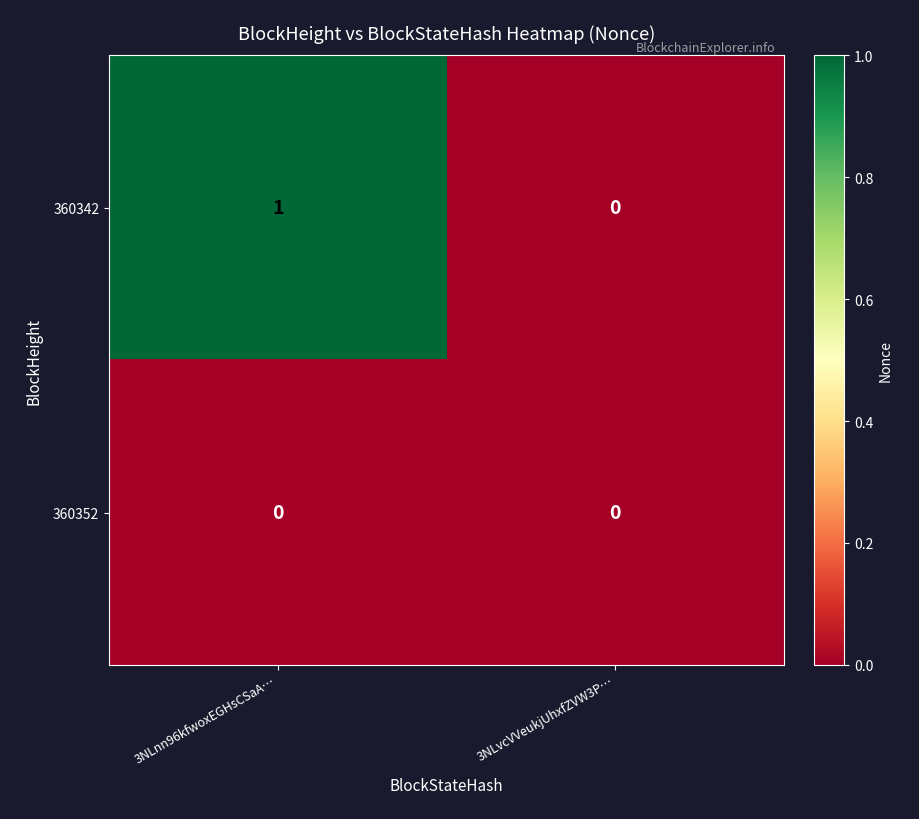

List the series in order of their overall mean, lowest first.

360352, 360342